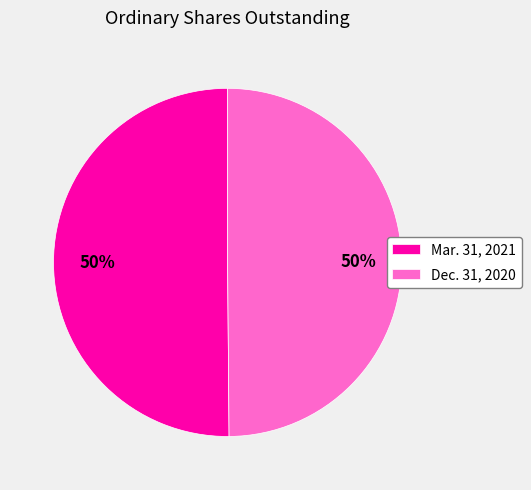

What is the ratio of the value at Mar. 31, 2021 to the value at Dec. 31, 2020?

1.0